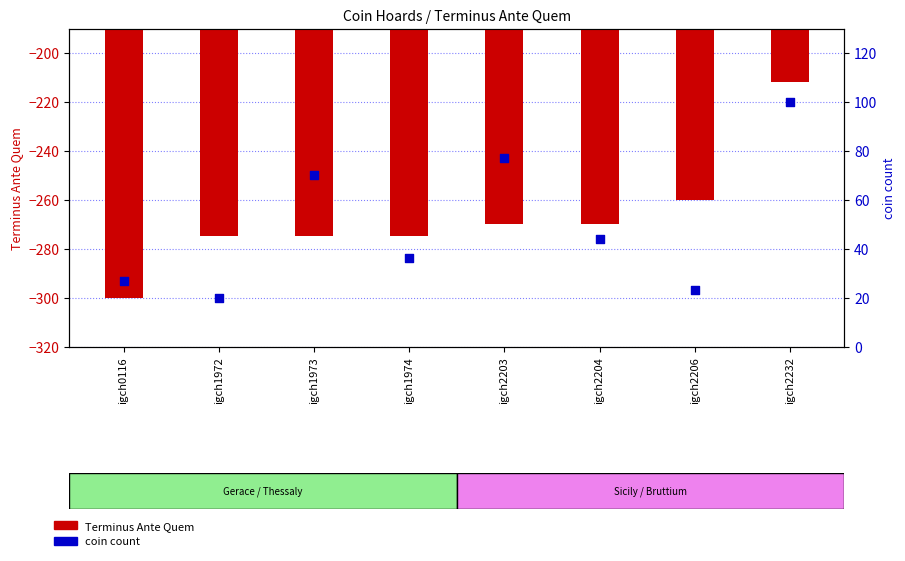

Which series has the largest Y range (max minus min)?

Terminus Ante Quem